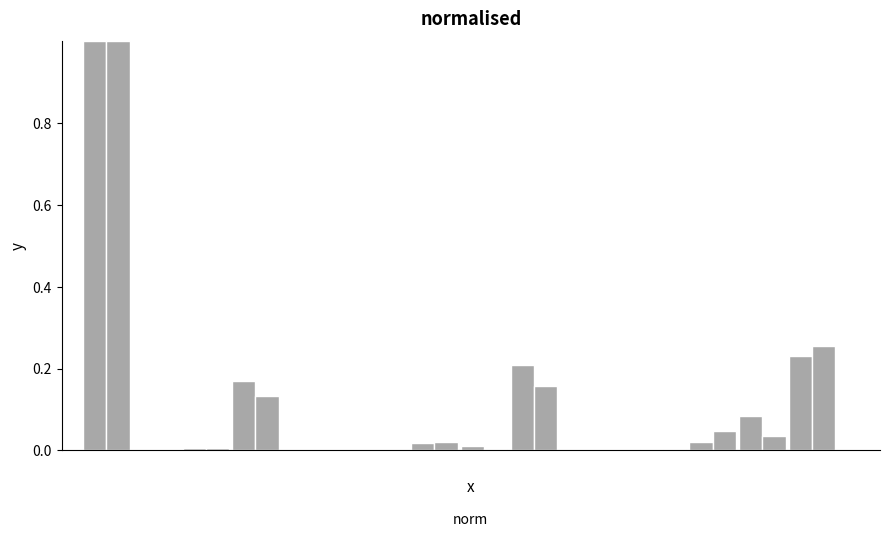

Are the bars grouped side by side (vs. stacked)?

Yes